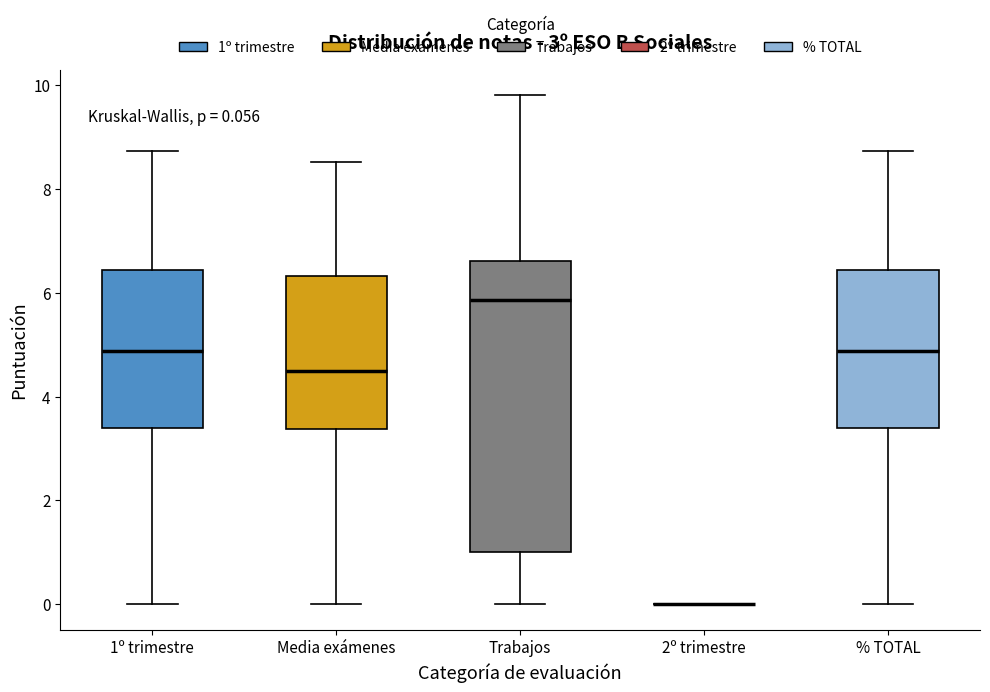

Which box is the tallest, from its lower edge to its upper edge?

Trabajos